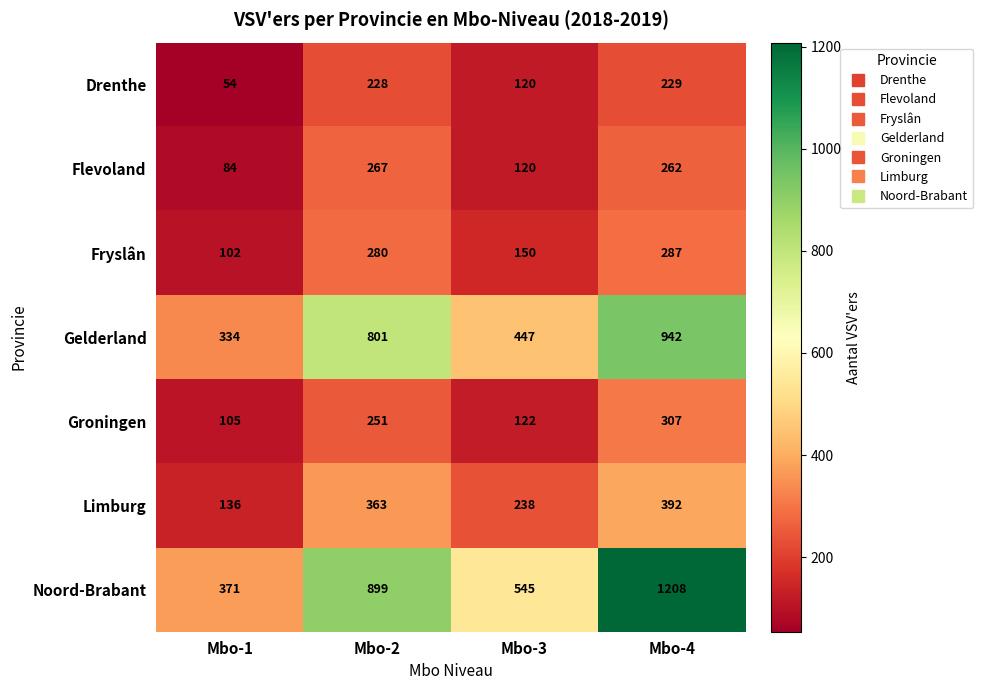

True or false: Flevoland has a value of 154 at Mbo-4.

False